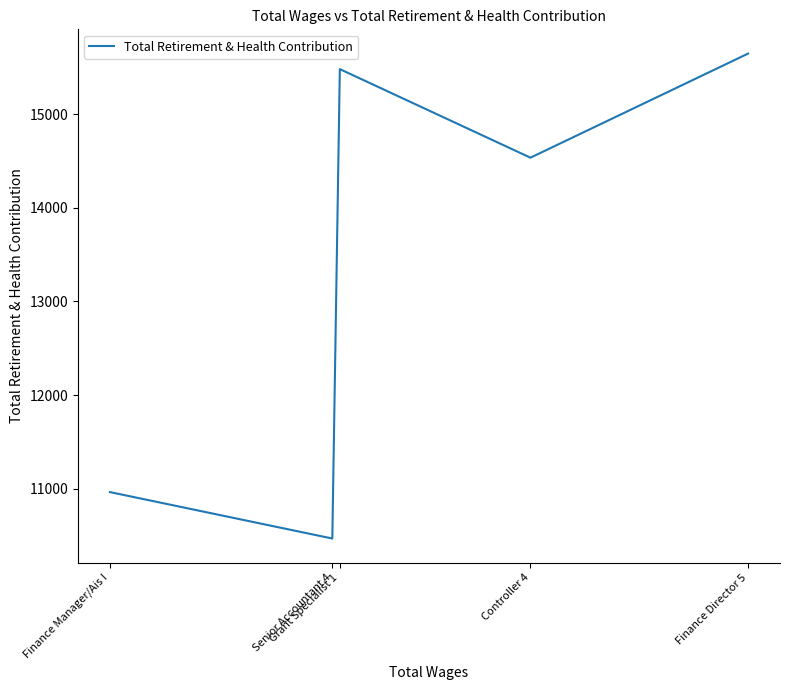

What is the smallest value displayed?

10468